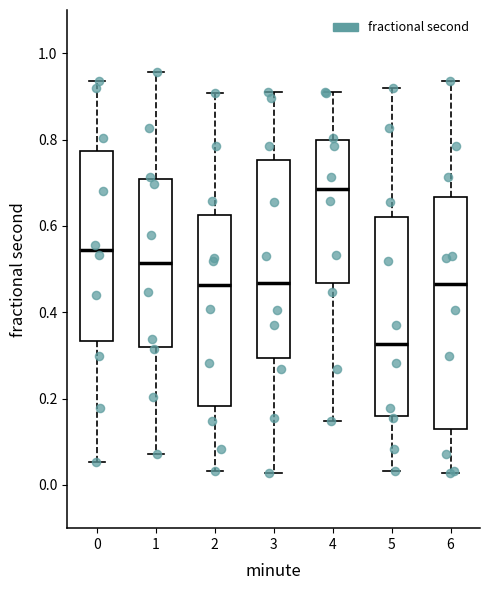

Where is the lower edge of the box at x = 2 on the y-axis? The values are not printed on the chart, so give them approximately, as read against the axis.

0.18